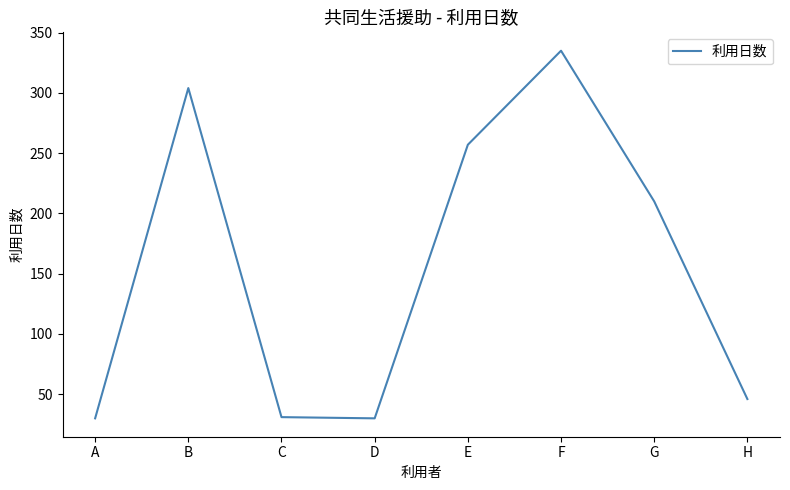

Where is the first local maximum?

B